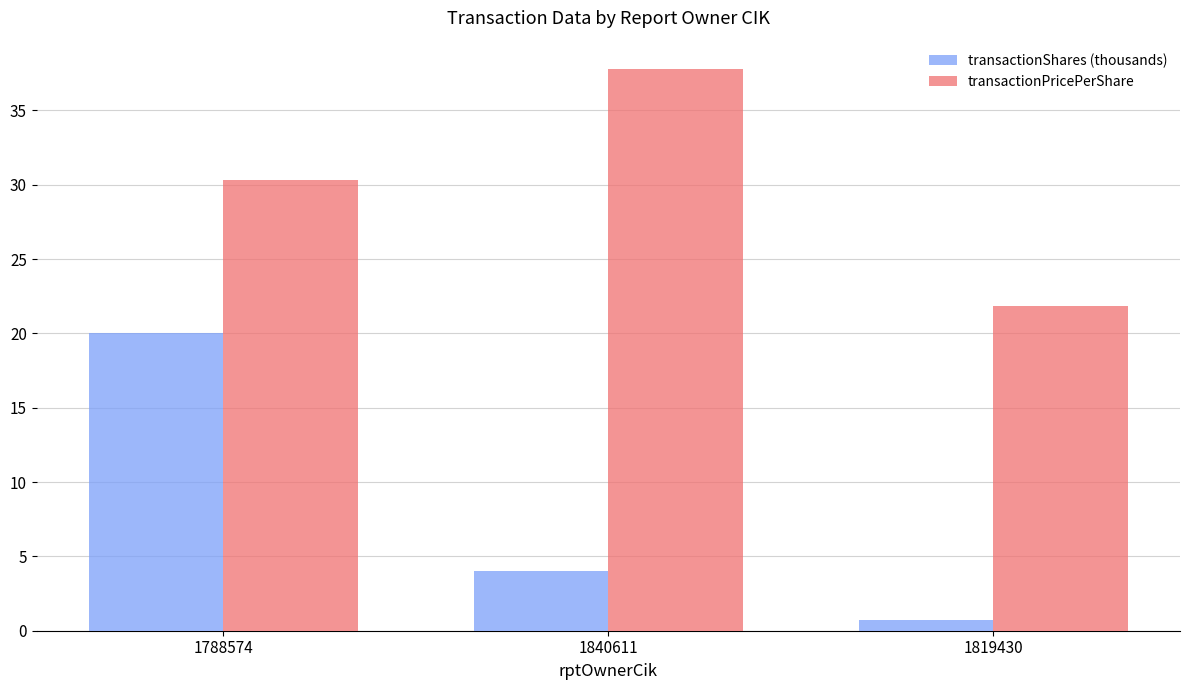

List the series in order of their overall mean, lowest first.

transactionShares (thousands), transactionPricePerShare